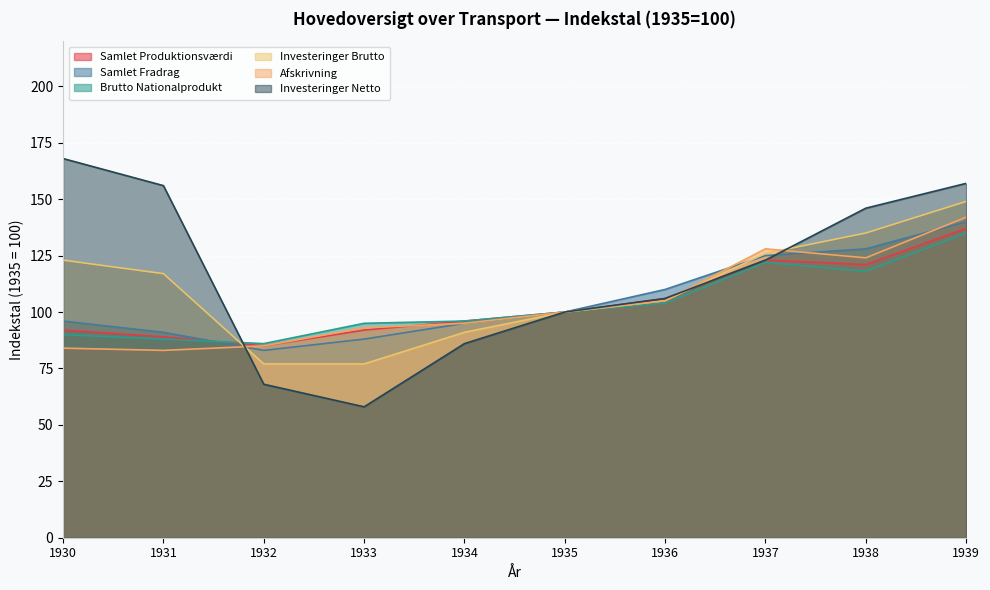

At which category is the sum across all series the highest?

1939